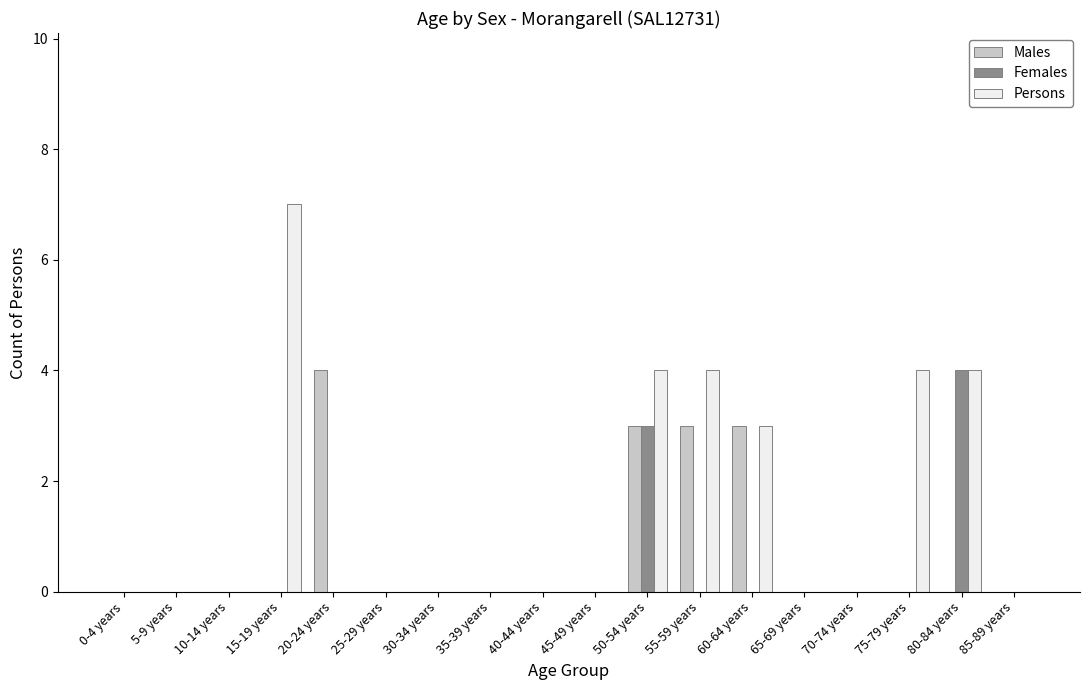

Which series changed the most between 10-14 years and 20-24 years?

Males